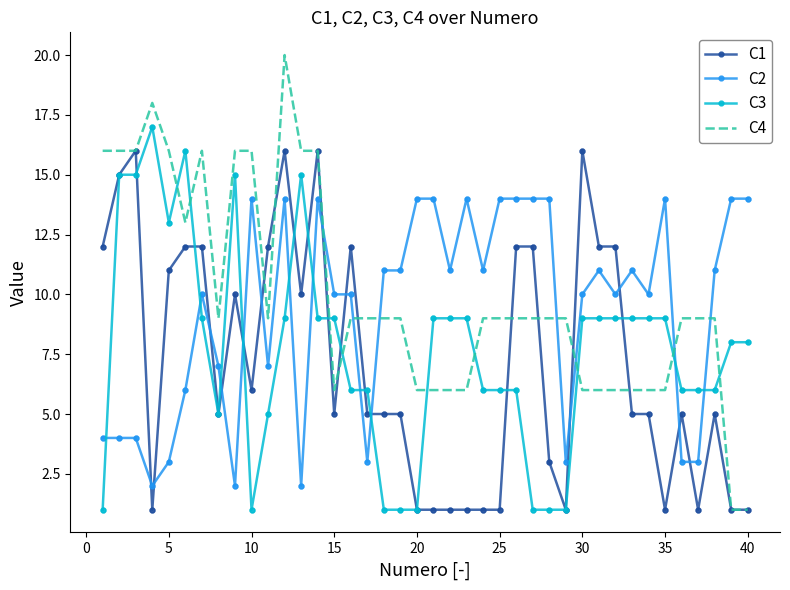

At how many categories does at least one series exceed 4?

40